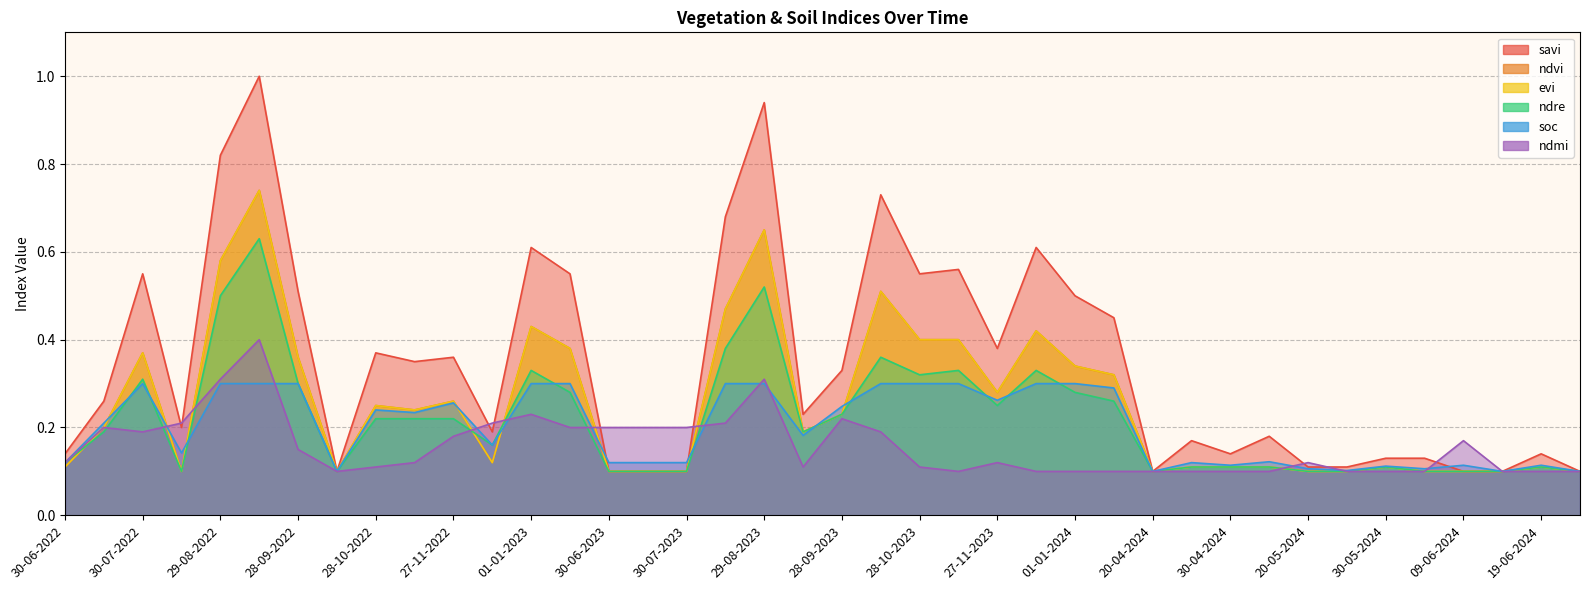

What is the total value across all series at 30-07-2023?

0.7